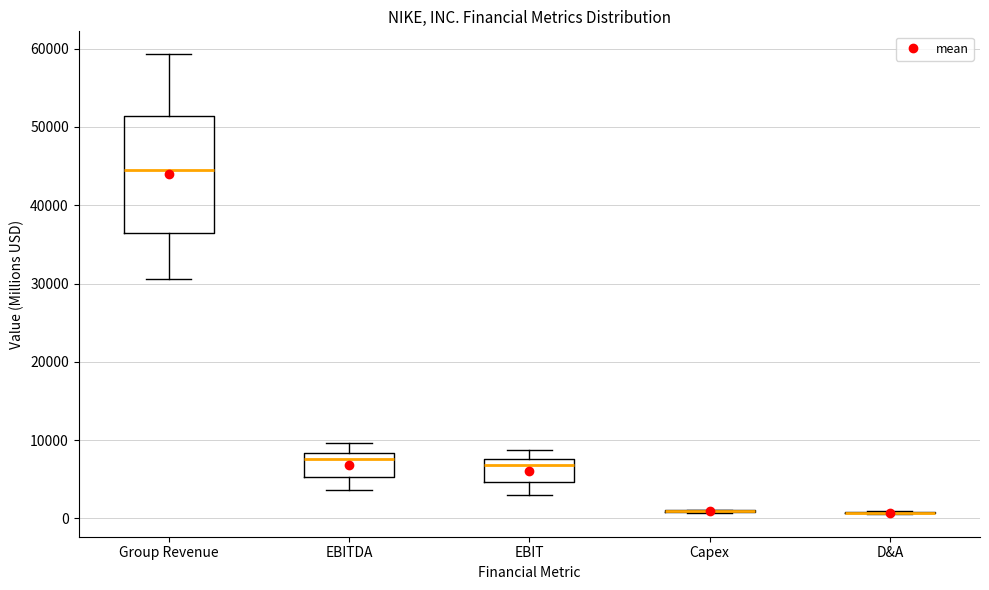

Reading left to right, transcribe this box plot: for each box, give where its median line is, the range the box spans, and where its two whiskers end, as read against the y-axis. The values are not printed on the chart, so give them approximately, as read against the axis.

Group Revenue: median 45000, box 36000 to 51000, whiskers 31000 to 59000
EBITDA: median 8000 (just below the box's upper edge), box 5000 to 8000, whiskers 4000 to 10000
EBIT: median 7000, box 5000 to 8000, whiskers 3000 to 9000
Capex: box collapsed to a line at 1000, whiskers 1000 to 1000
D&A: box collapsed to a line at 1000, whiskers 1000 to 1000